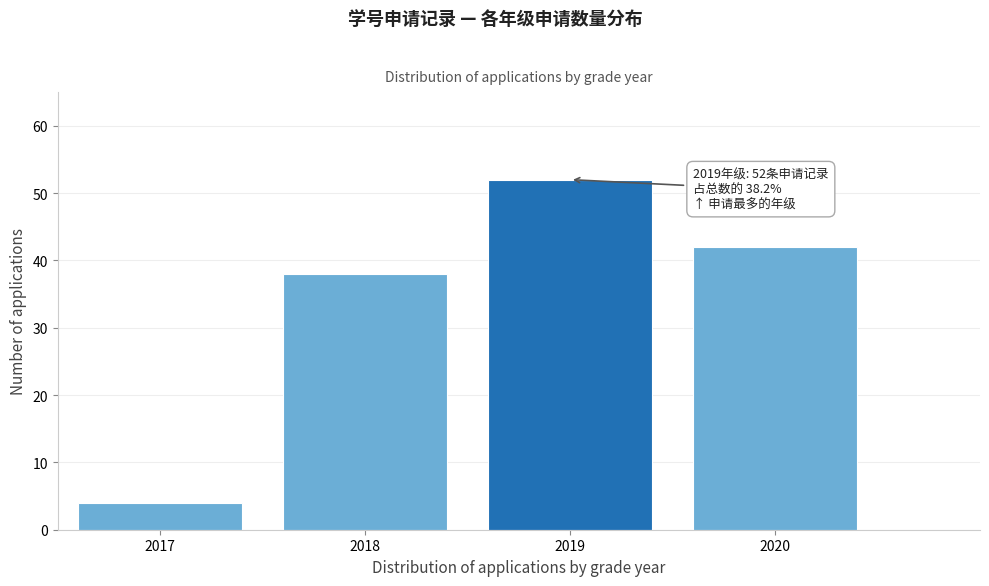

Reading right to left, what are all the values shown in this chart?

42	52	38	4